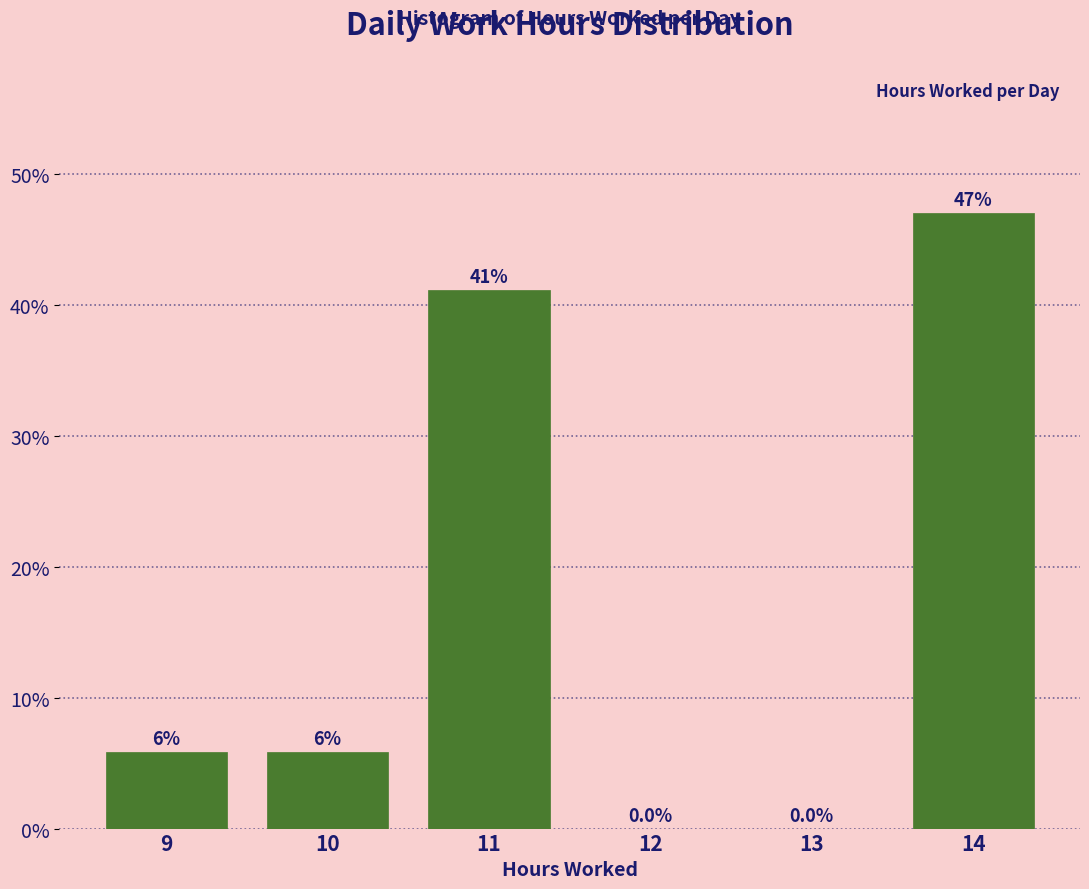

Reading left to right, what are all the values shown in this chart?

9=5.9	10=5.9	11=41.2	12=0.0	13=0.0	14=47.1